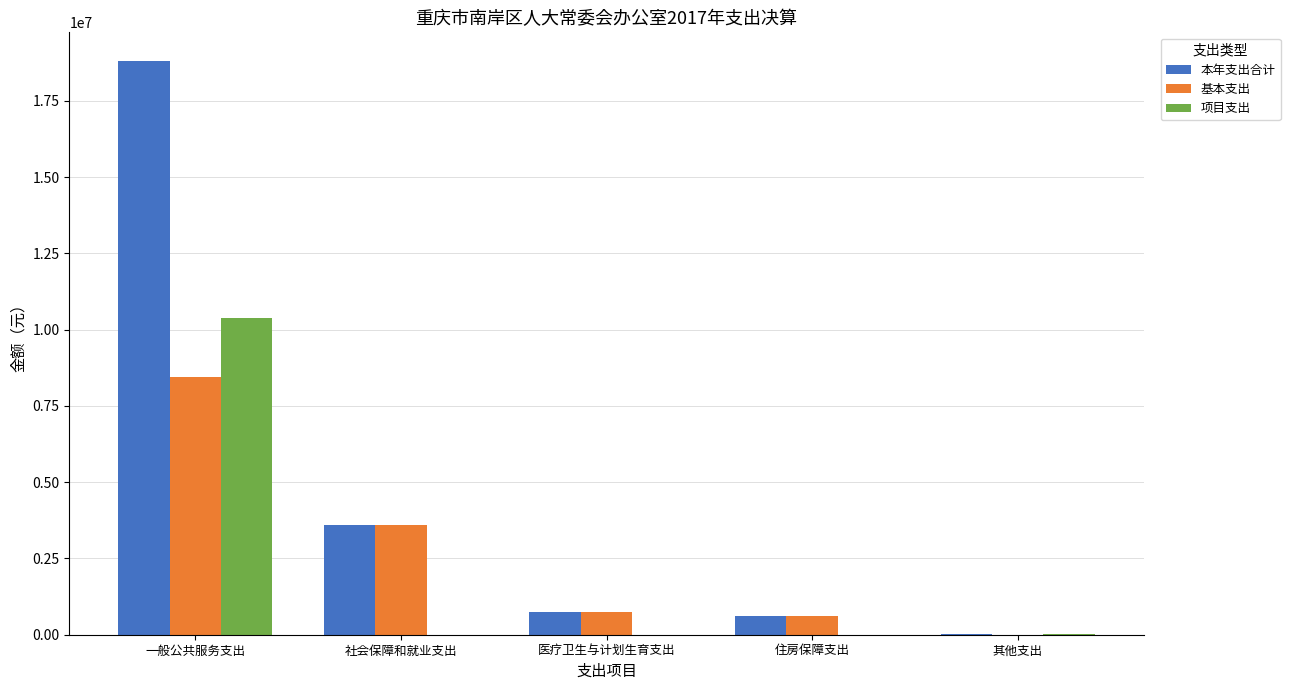

Does the chart contain stacked bars?

No